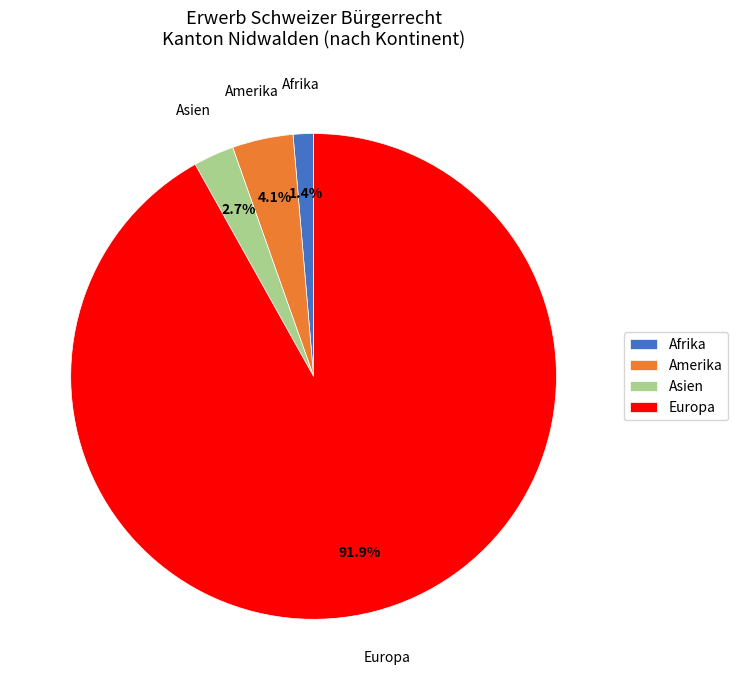

Which slice represents more than half of the pie?

Europa